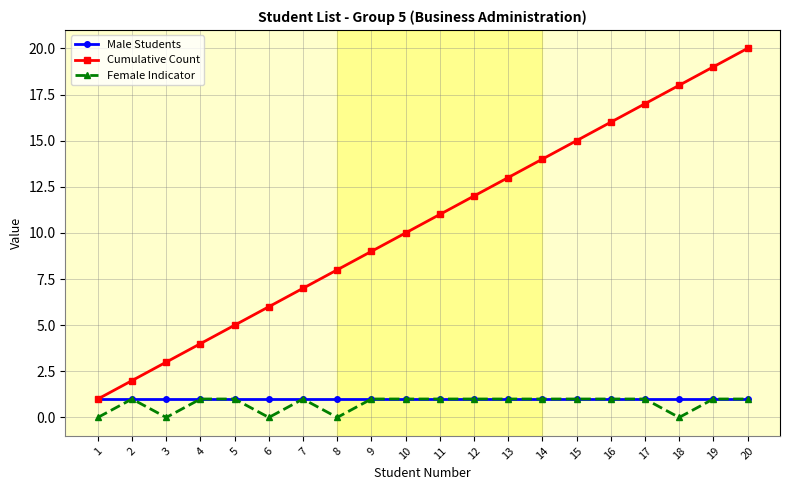

What is the sum of the Male Students values at 13 and 11?

2